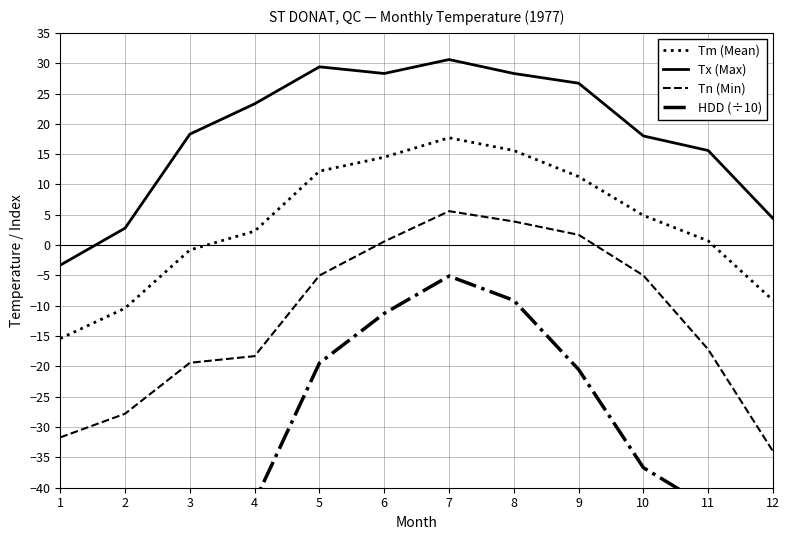

The value of Tm (Mean) at 11 is 1.0. True or false?

False